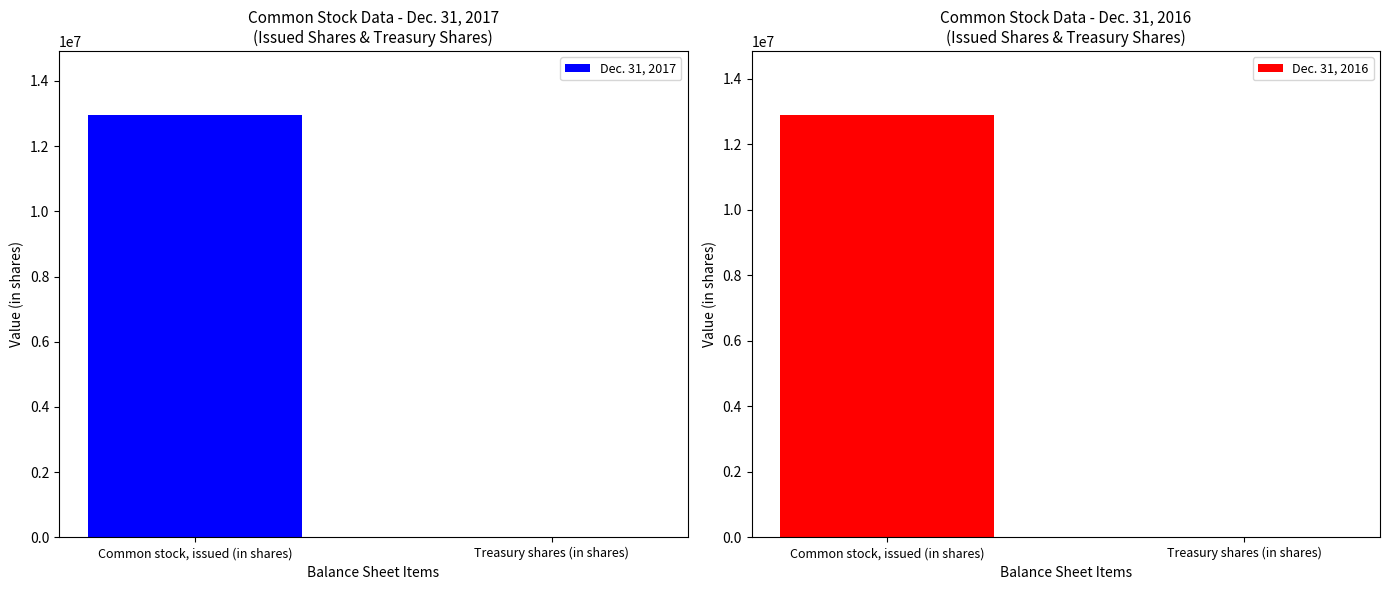

Rank the categories by Dec. 31, 2017 value from lowest to highest.

Treasury shares (in shares), Common stock, issued (in shares)